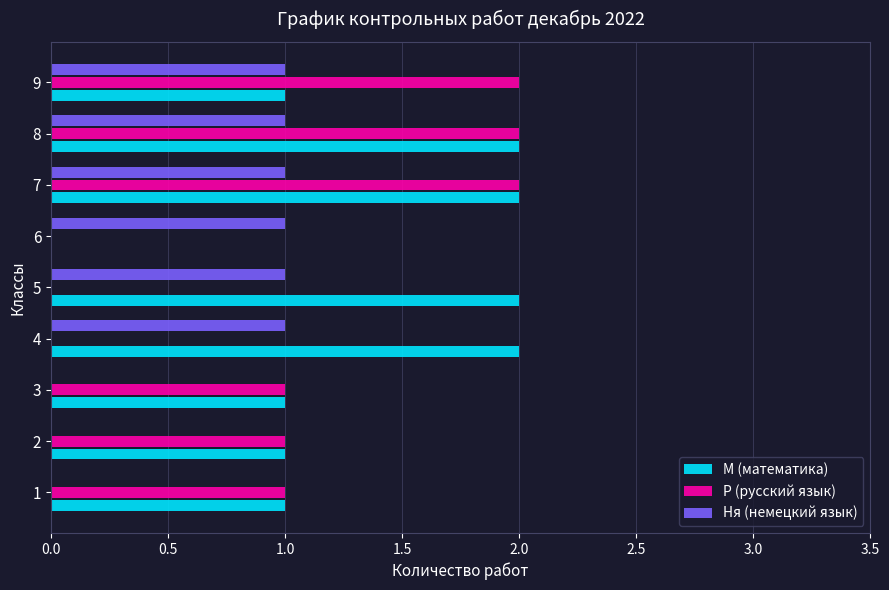

Which series has the largest total across all categories?

М (математика)